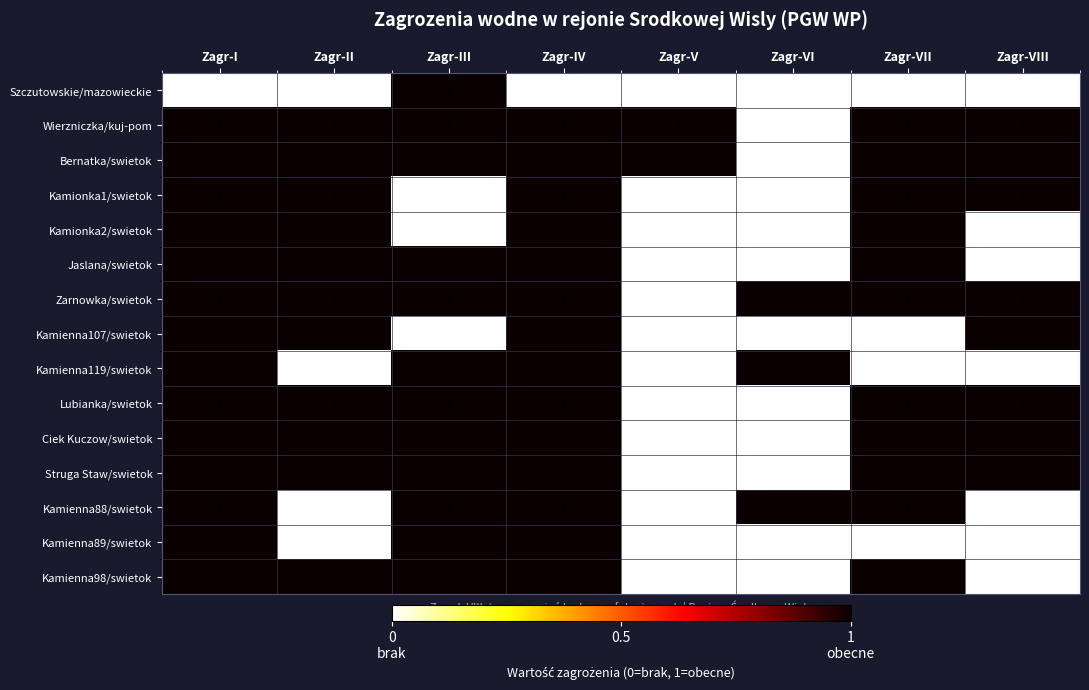

What is the sum of all Kamienna89/swietok values?

3